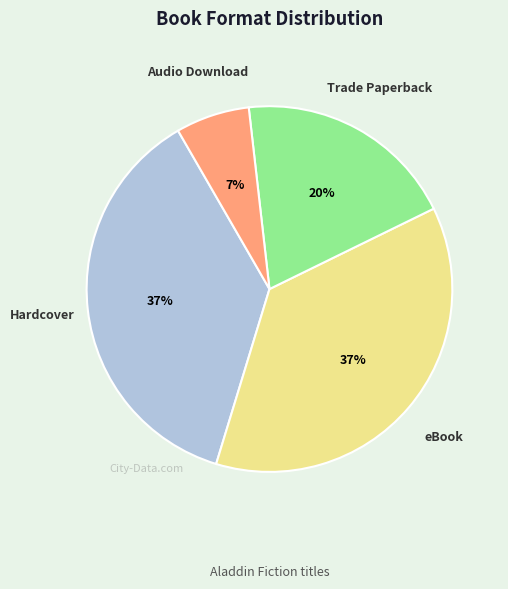

To the nearest percent, what is the difference between the largest and smallest slice percentages?

30%